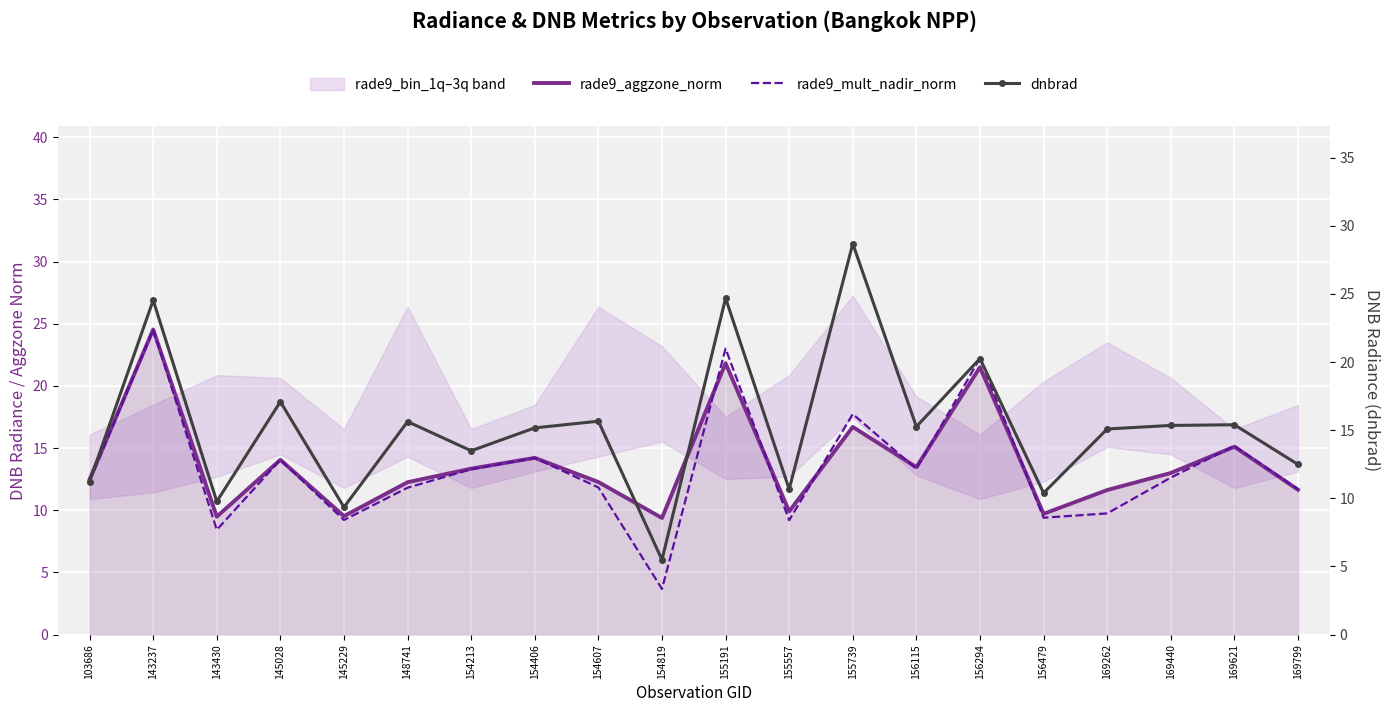

Reading left to right, what are all the values shown in this chart?

rade9_aggzone_norm: 12.5	24.5	9.5	14.1	9.5	12.3	13.3	14.2	12.3	9.4	21.8	9.9	16.7	13.5	21.5	9.7	11.6	13.0	15.1	11.6
rade9_mult_nadir_norm: 12.3	24.5	8.4	14.1	9.2	11.8	13.3	14.2	11.8	3.7	23.0	9.2	17.7	13.3	22.2	9.4	9.7	12.6	15.2	11.7
dnbrad: 11.2	24.5	9.8	17.1	9.3	15.6	13.5	15.2	15.7	5.5	24.7	10.7	28.7	15.3	20.3	10.4	15.1	15.3	15.4	12.5